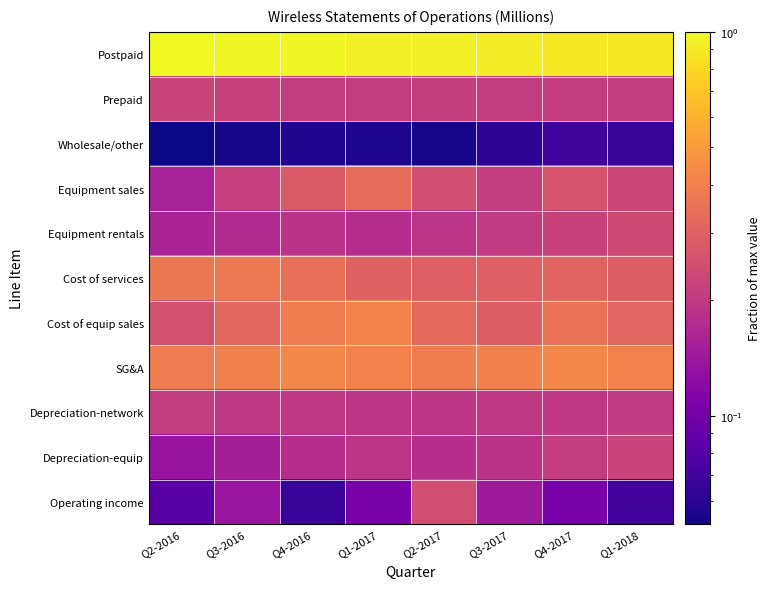

What is the spread (max minus min) of values at Q2-2016?

0.9